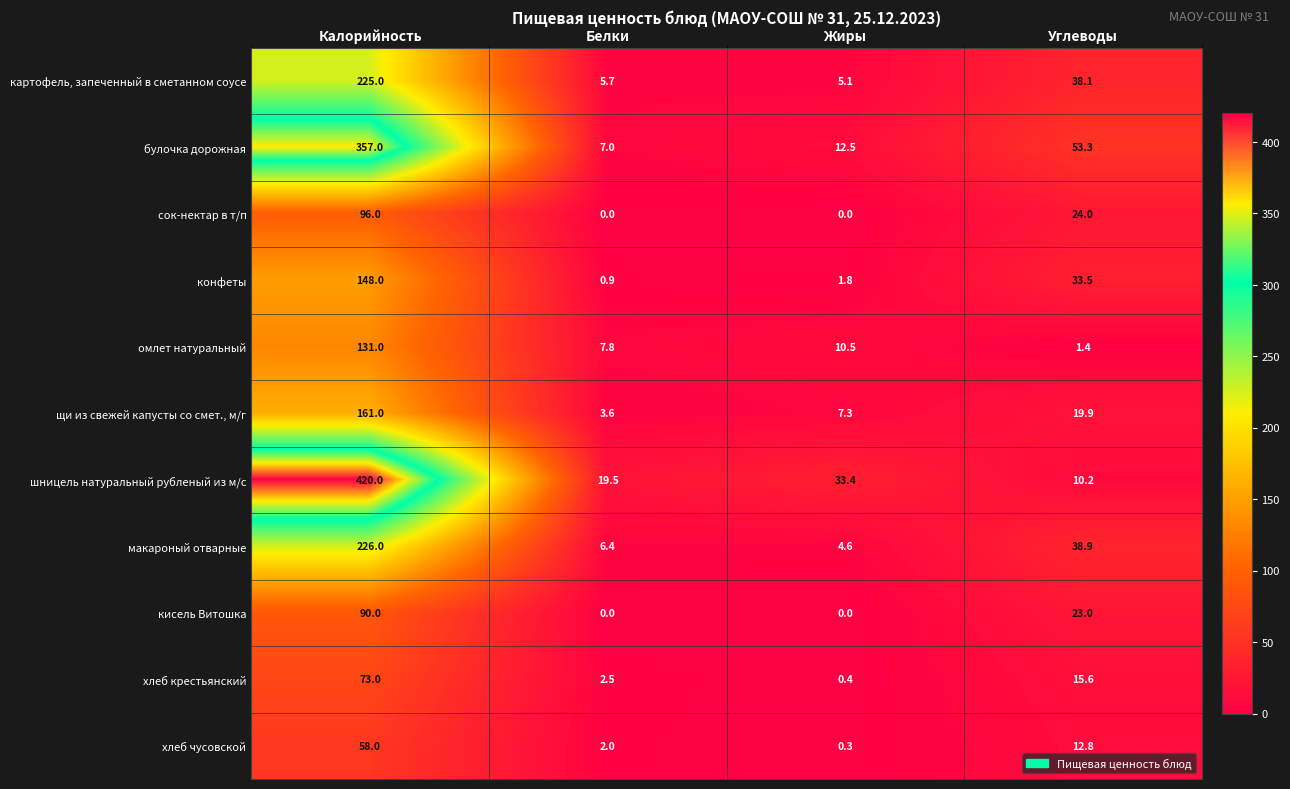

At Калорийность, list the series in order from smallest to largest.

хлеб чусовской, хлеб крестьянский, кисель Витошка, сок-нектар в т/п, омлет натуральный, конфеты, щи из свежей капусты со смет., м/г, картофель, запеченный в сметанном соусе, макароный отварные, булочка дорожная, шницель натуральный рубленый из м/с